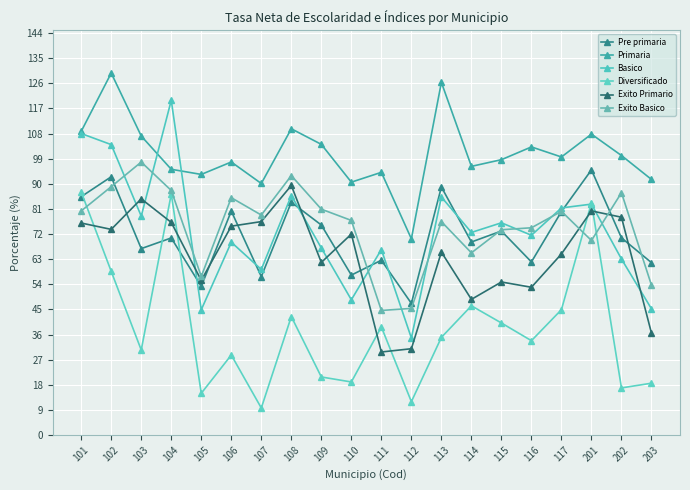

At how many categories does at least one series exceed 40?

20